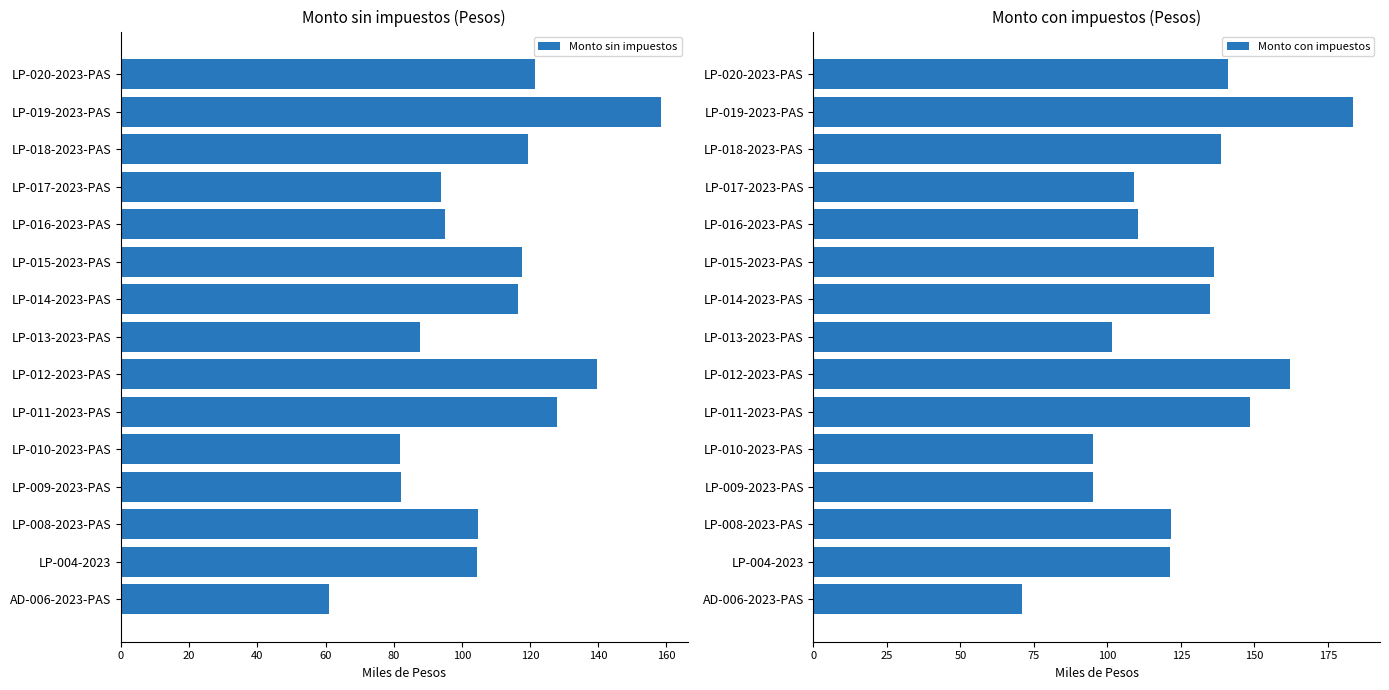

Reading left to right, transcribe all the data shown in this chart.

Monto sin impuestos: 61.1	104.5	104.8	82.1	81.9	128.0	139.7	87.7	116.4	117.6	95.1	94.0	119.4	158.2	121.5
Monto con impuestos: 70.8	121.2	121.6	95.3	95.0	148.5	162.0	101.7	135.1	136.4	110.3	109.0	138.5	183.6	141.0